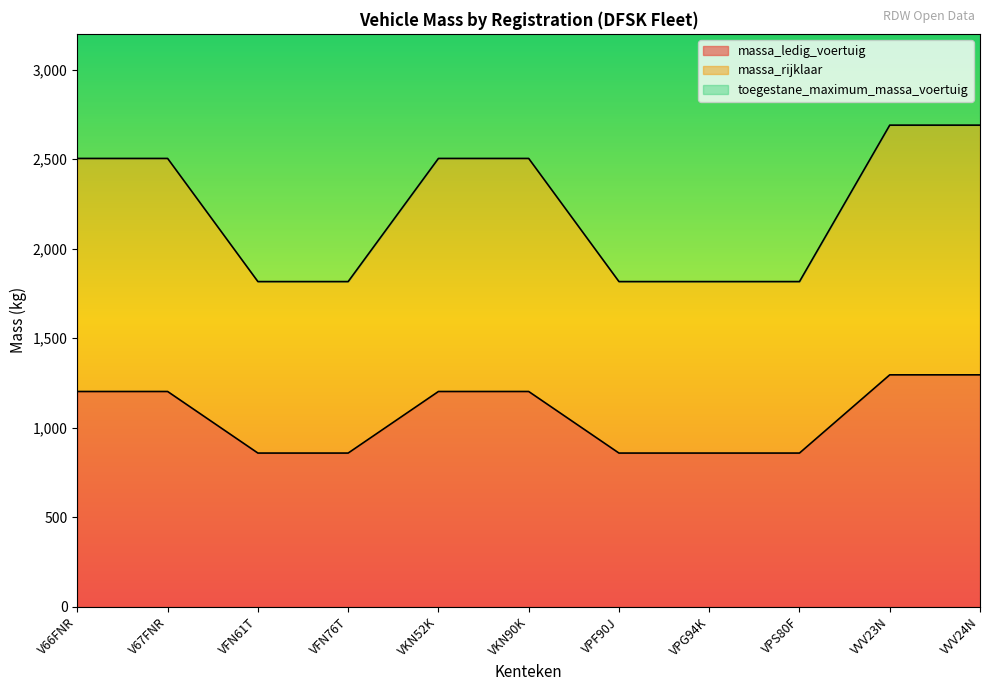

How many values in the toegestane_maximum_massa_voertuig series exceed 4819?

2